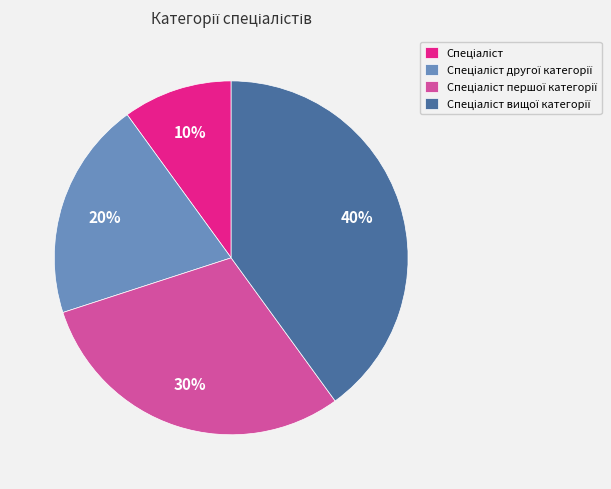

Is there a majority slice in this chart?

No